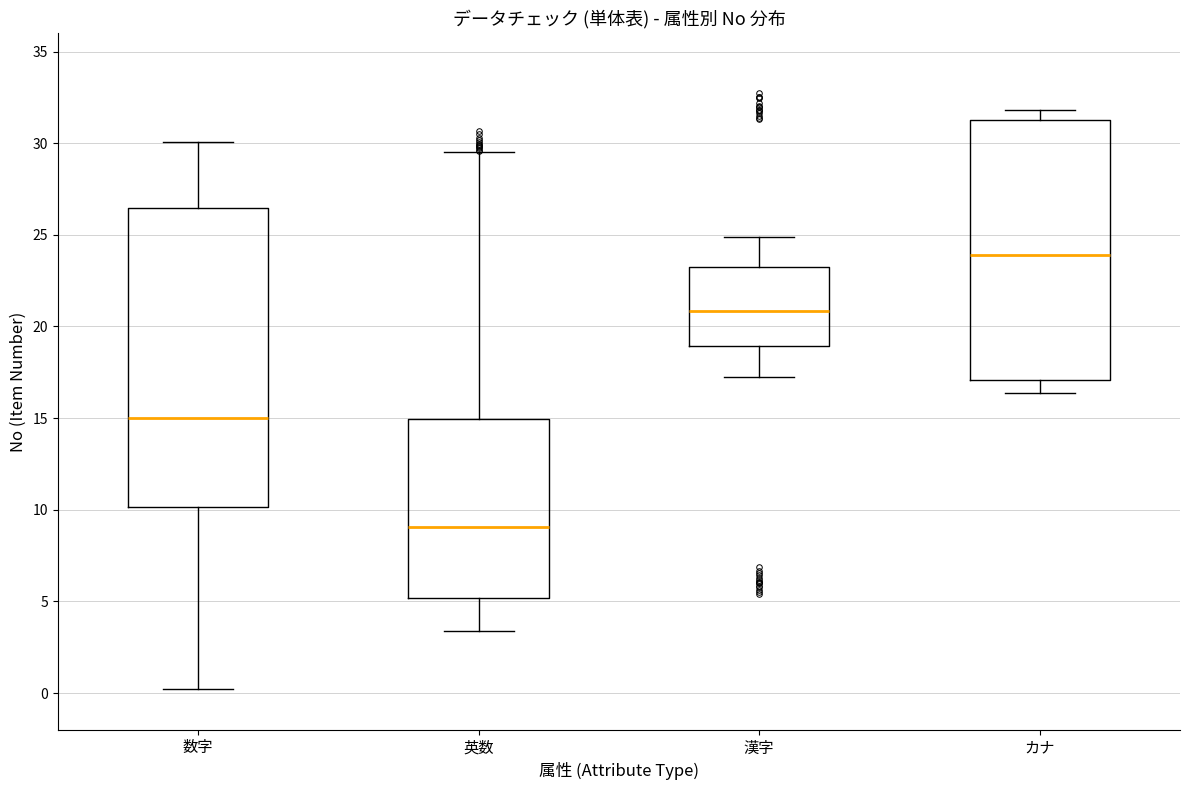

Reading left to right, read every box against the y-axis: the position of its median line, the range the box covers, and the ends of its whiskers. The values are not printed on the chart, so give them approximately, as read against the axis.

数字: median 15.0, box 10.0 to 26.5, whiskers 0.0 to 30.0
英数: median 9.0, box 5.0 to 15.0, whiskers 3.5 to 29.5
漢字: median 21.0, box 19.0 to 23.0, whiskers 17.0 to 25.0
カナ: median 24.0, box 17.0 to 31.5, whiskers 16.5 to 32.0